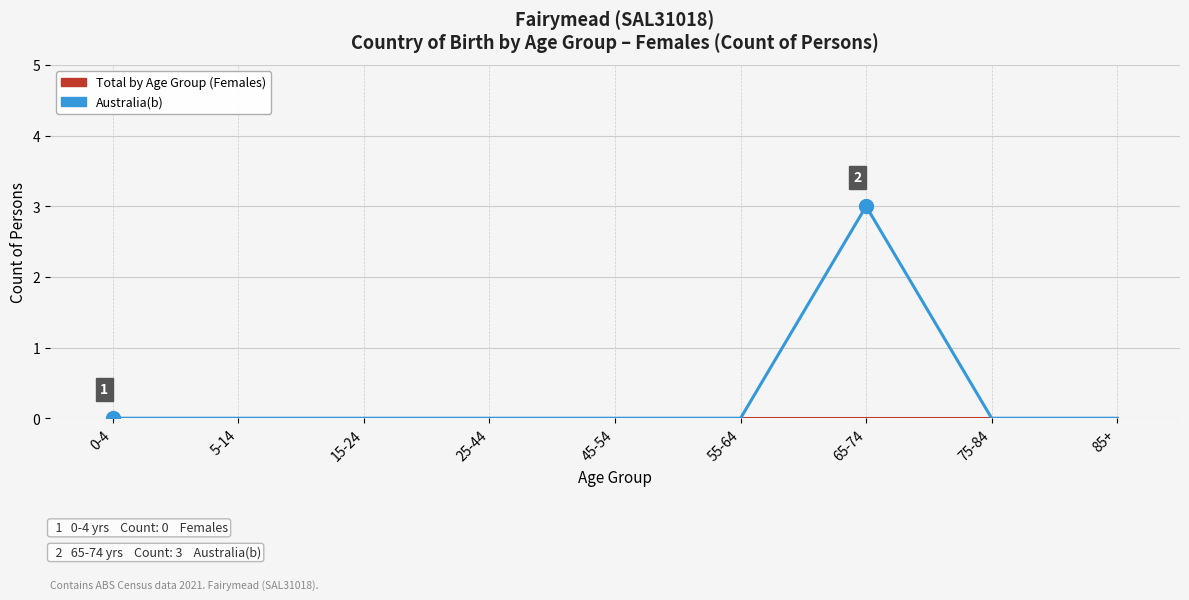

Which series has the largest total across all categories?

Australia(b)